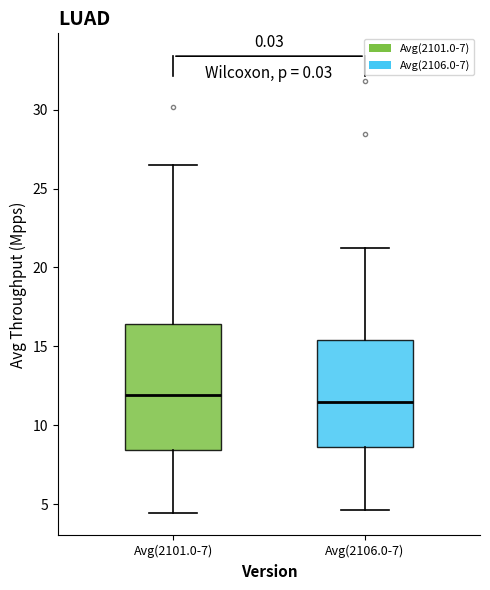

Comparing the boxes themselves (not the whiskers), which one is the tallest?

Avg(2101.0-7)